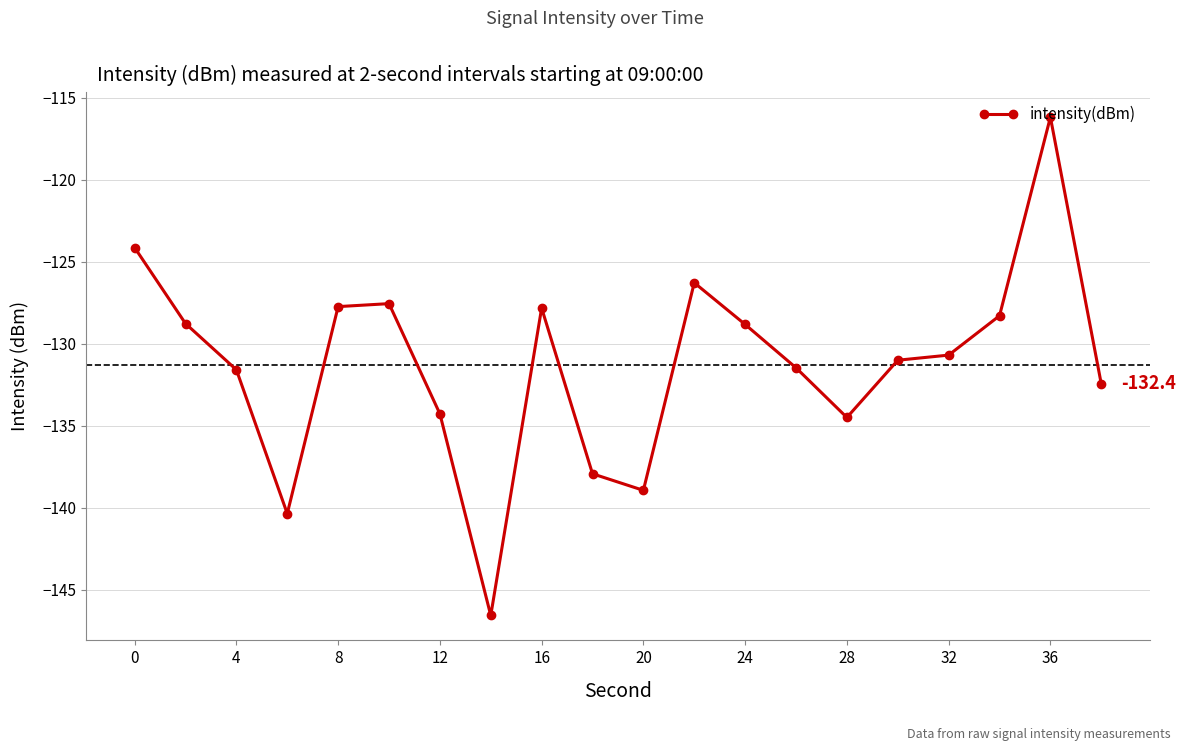

What is the difference between the maximum and second lowest values?

24.2